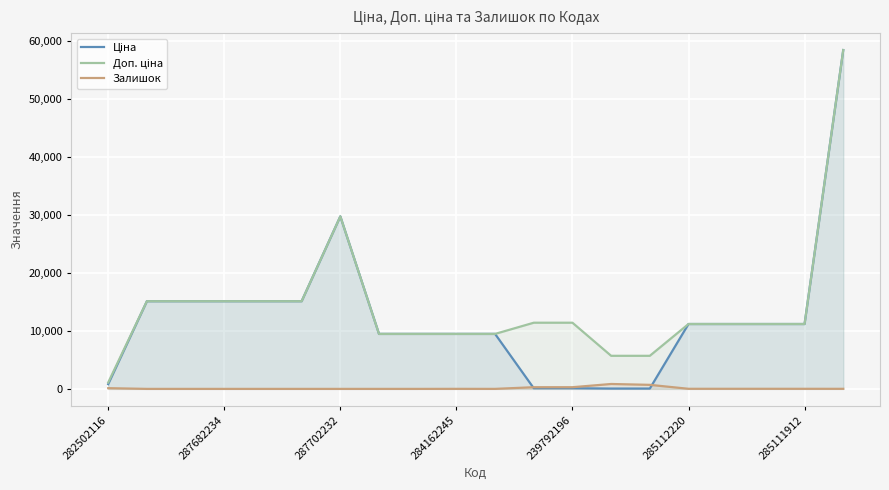

What is the maximum value shown in the chart?

58426.5